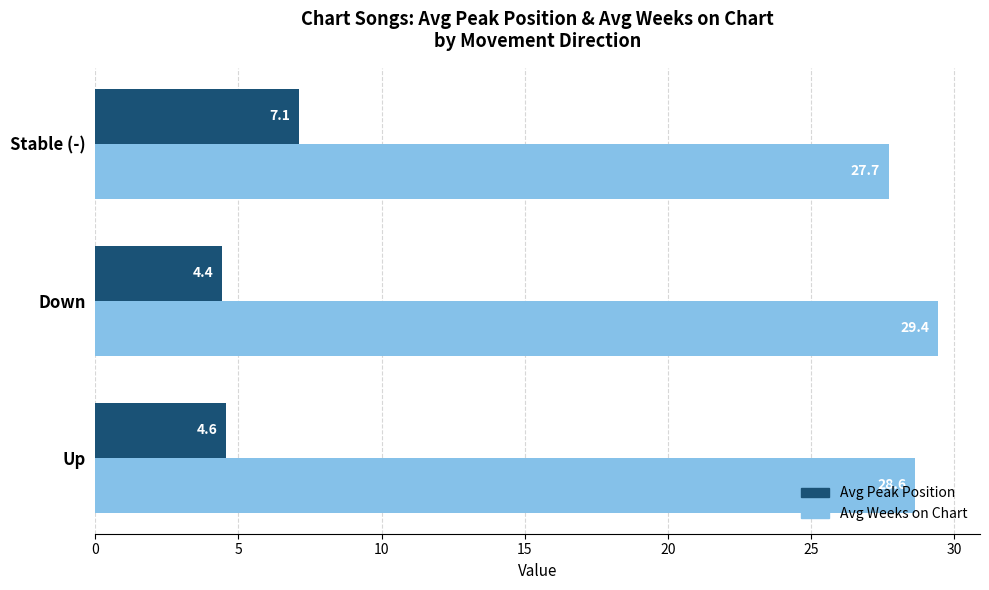

Which label corresponds to the largest value in the chart?

Down